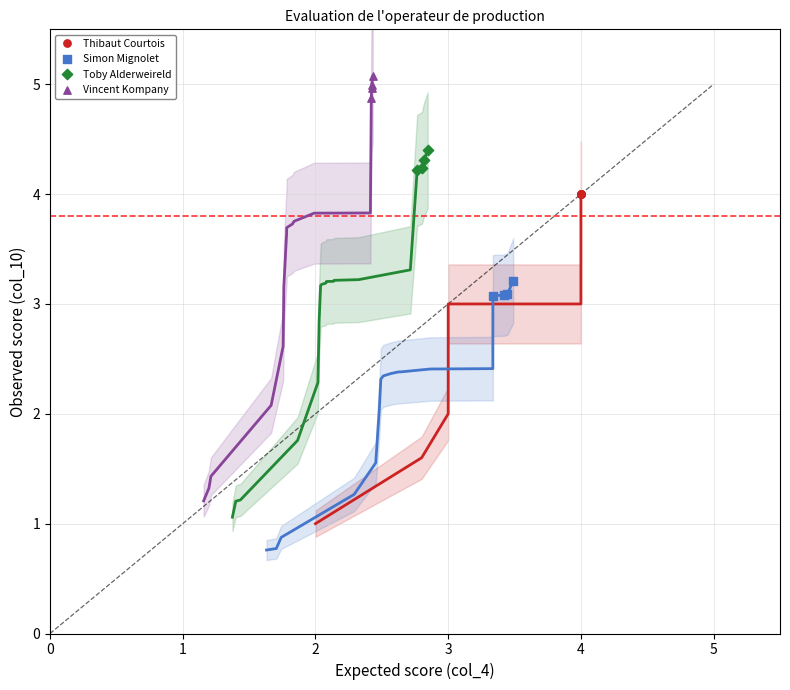

Which series contains the highest Y value?

Vincent Kompany